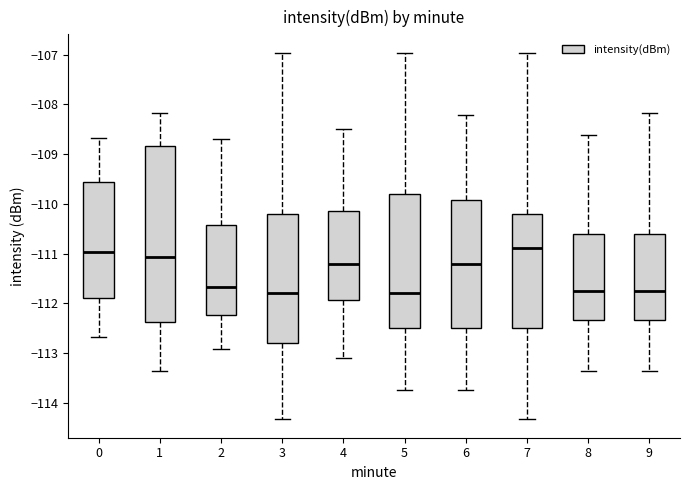

Comparing the boxes themselves (not the whiskers), which one is the tallest?

1